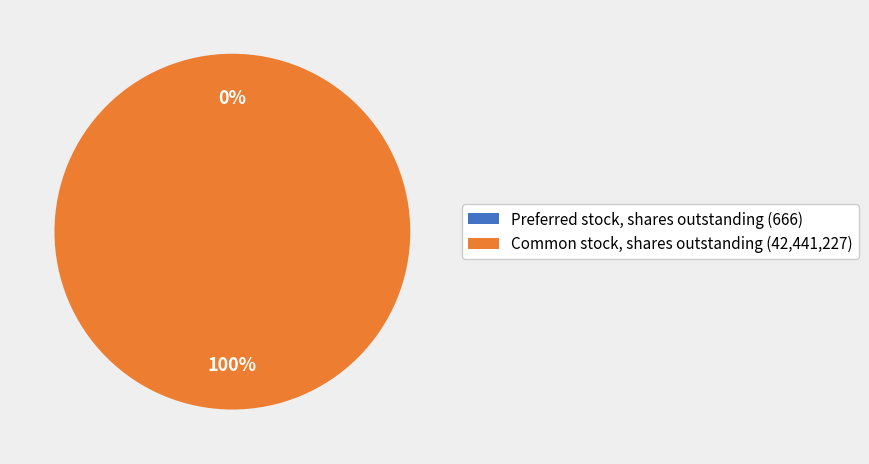

To the nearest percent, what is the difference between the largest and smallest slice percentages?

100%